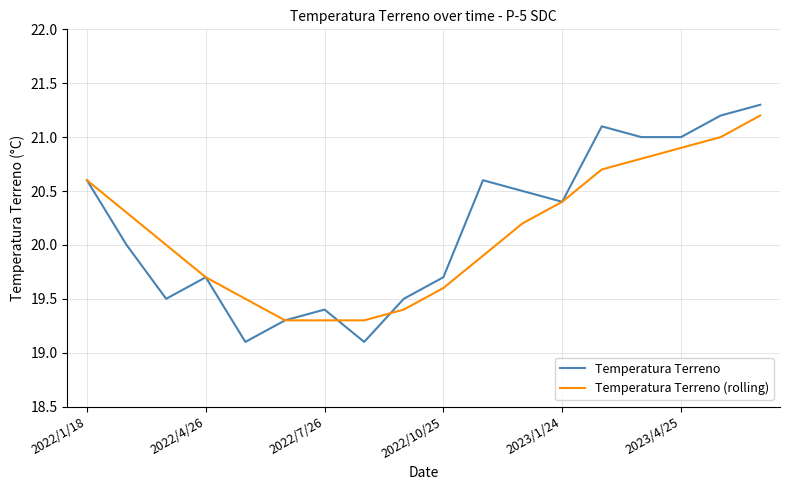

What is the greatest value displayed?

21.3